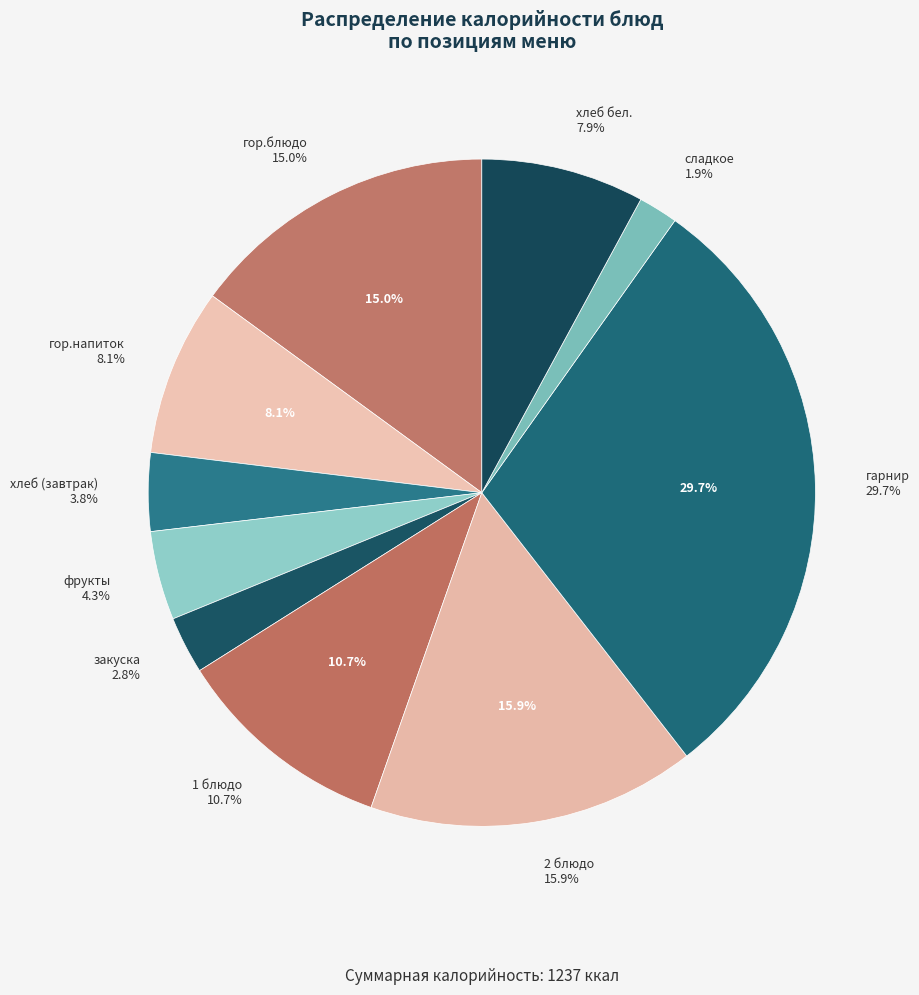

True or false: гор.напиток accounts for 1% of the total.

False